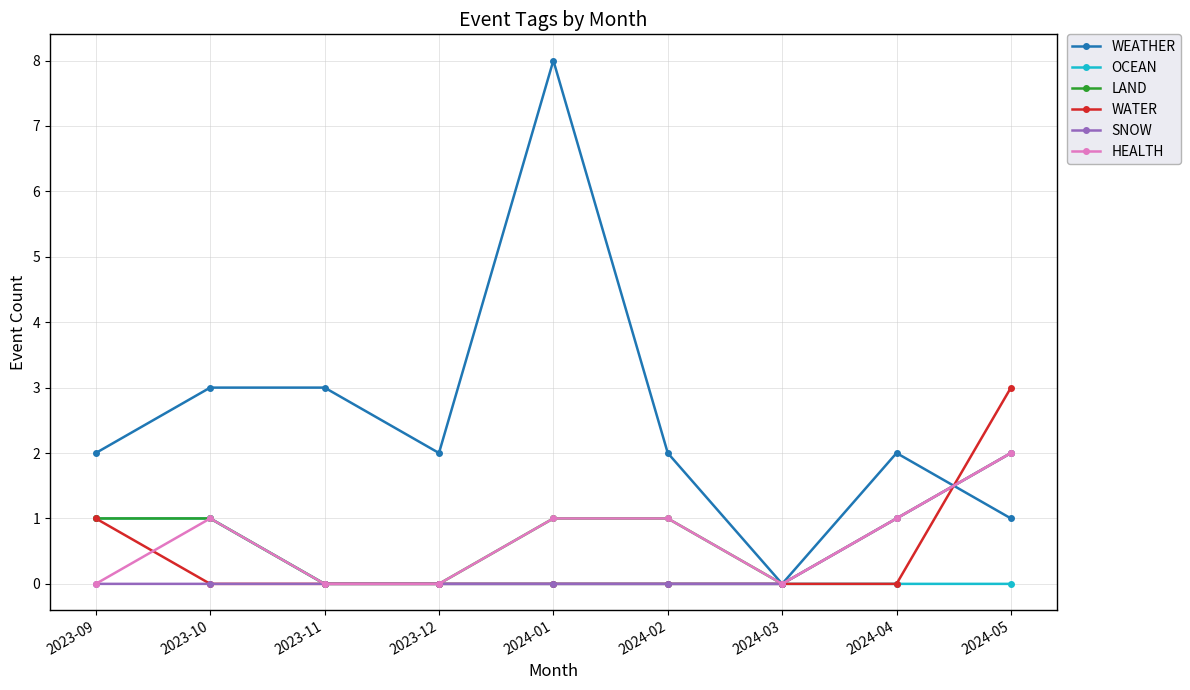

Is this an area chart (filled region under the line)?

No